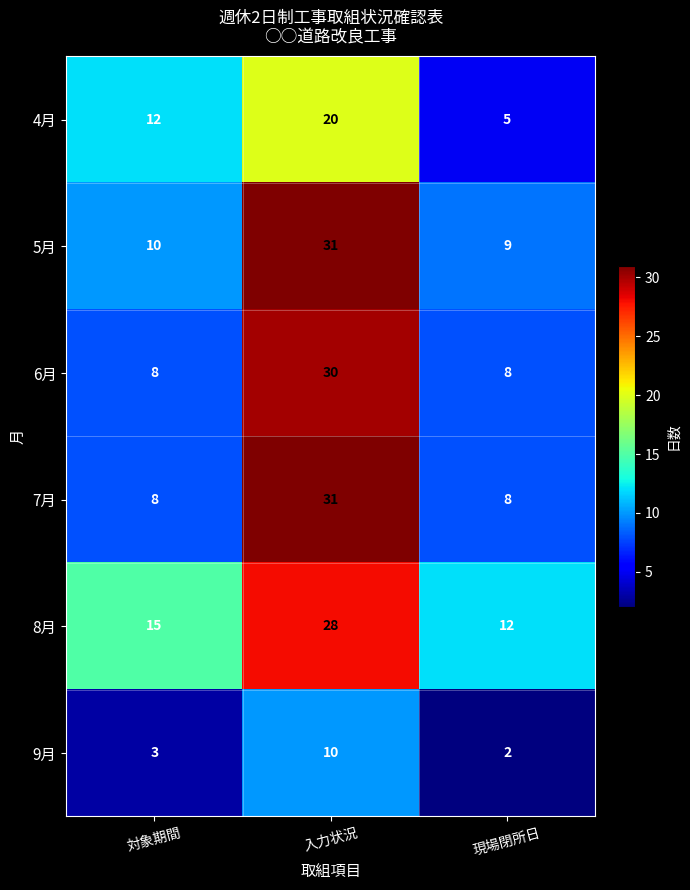

The value of 5月 at 入力状況 is 20. True or false?

False